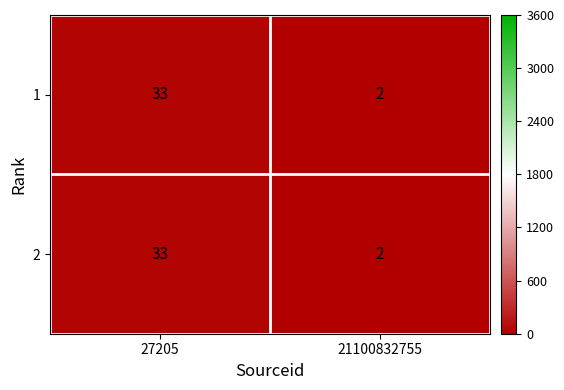

Reading right to left, extract all data points from this chart.

1: 21100832755=2	27205=33
2: 21100832755=2	27205=33